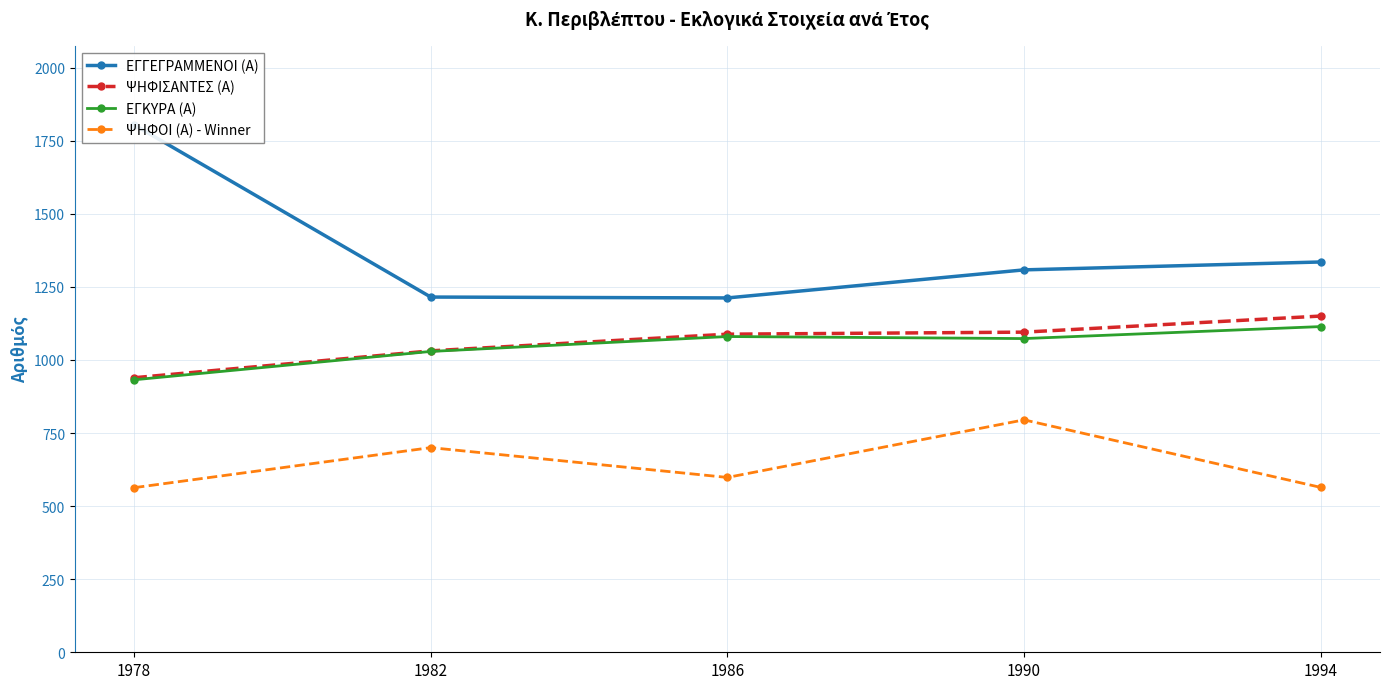

At how many categories does at least one series exceed 1799?

1